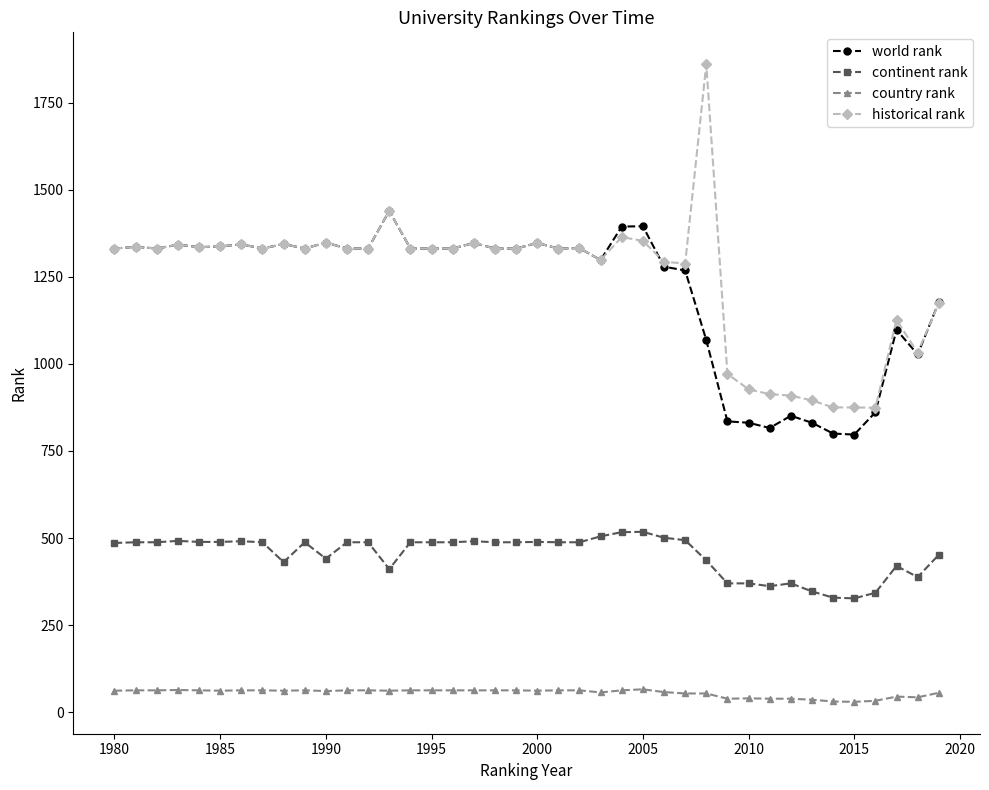

Is this an area chart (filled region under the line)?

No